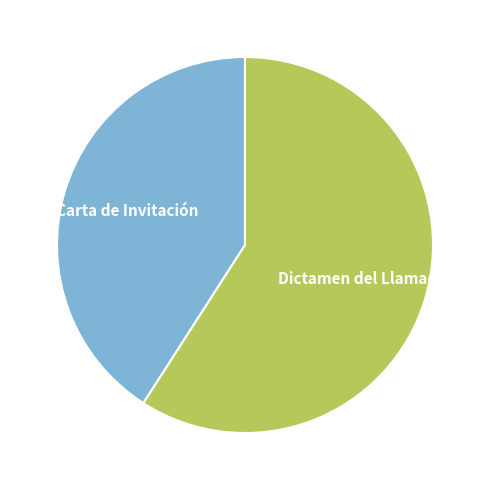

True or false: Dictamen del Llamado accounts for 59% of the total.

True